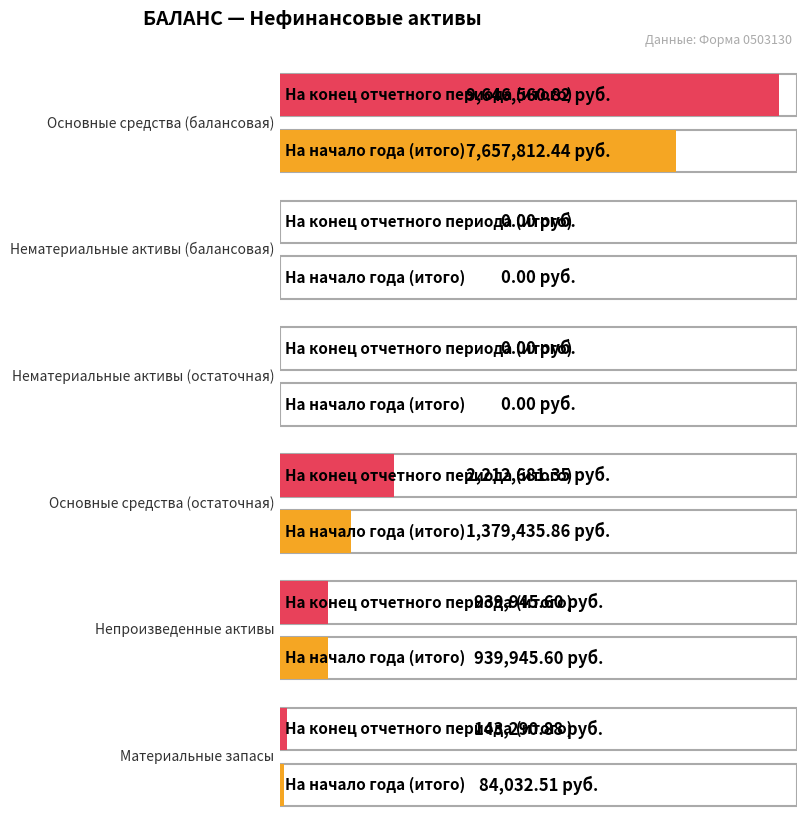

What is the sum of all На конец отчетного периода (итого) values?

12942478.7